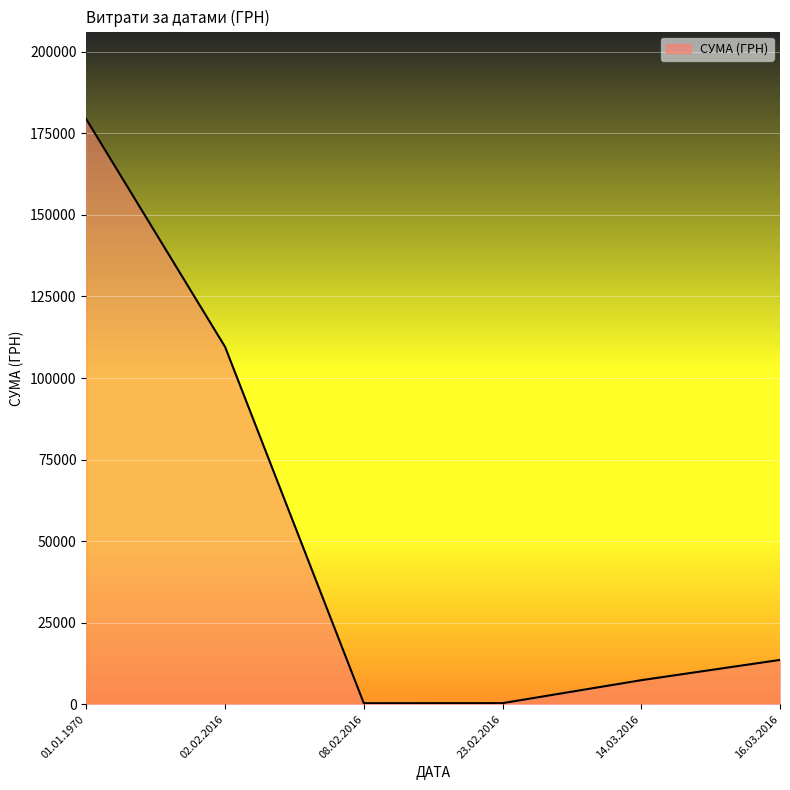

Count the number of data series in this chart.

1